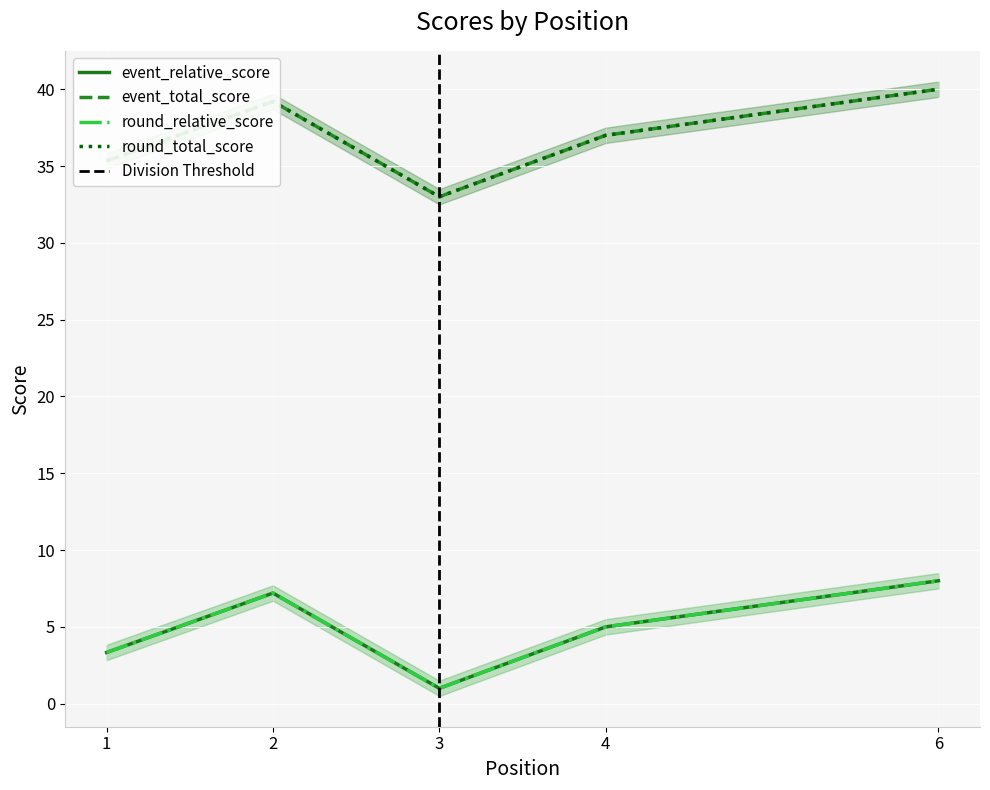

Rank the series at 2 from lowest to highest value.

event_relative_score, round_relative_score, event_total_score, round_total_score